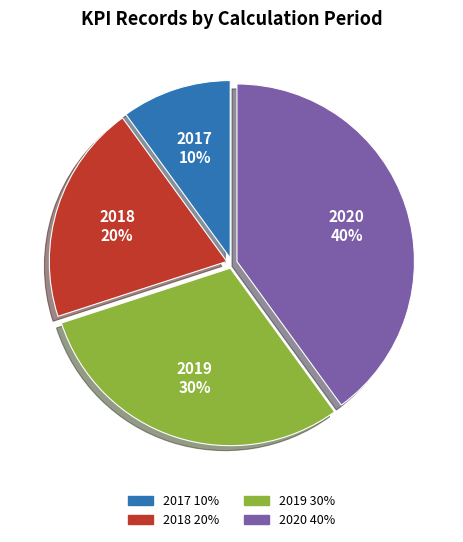

To the nearest percent, what percentage of the pie is 2019?

30%